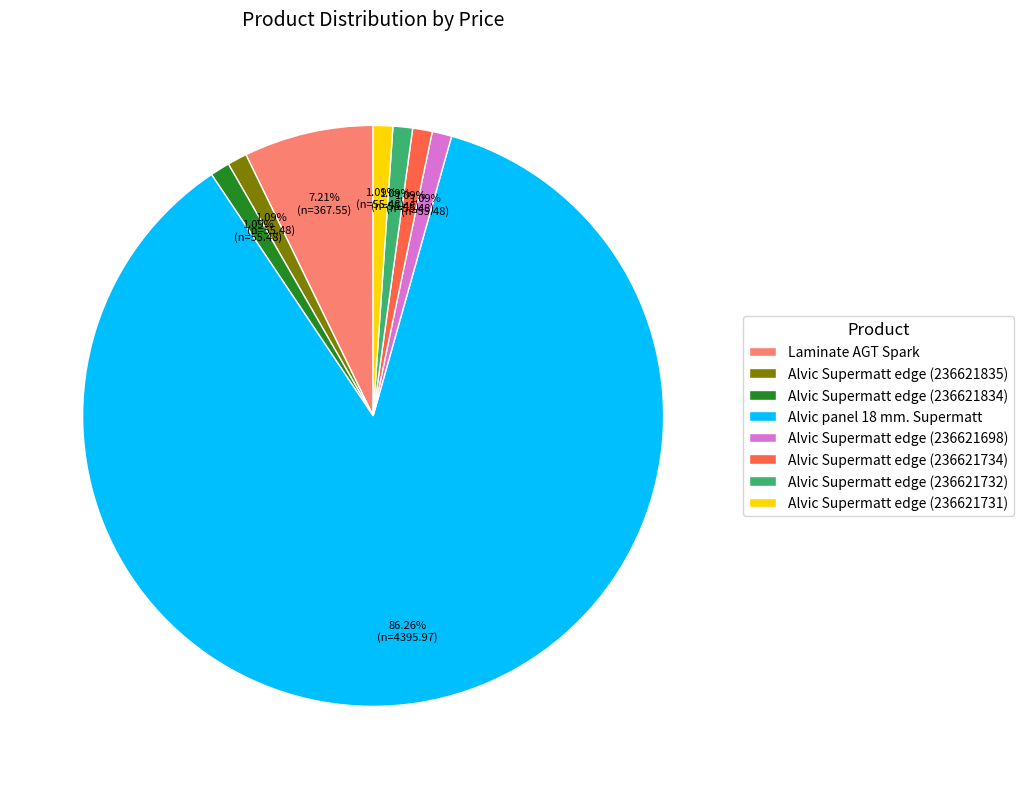

What is the largest slice in the pie chart?

Alvic panel 18 mm. Supermatt